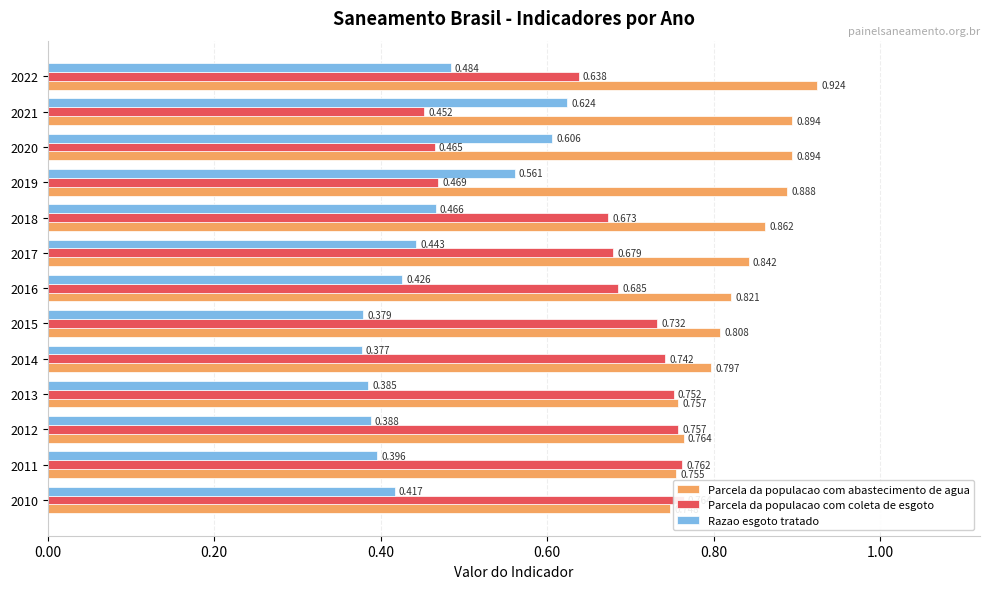

What is the value of the Parcela da populacao com abastecimento de agua bar at the 3rd from the left?

0.8